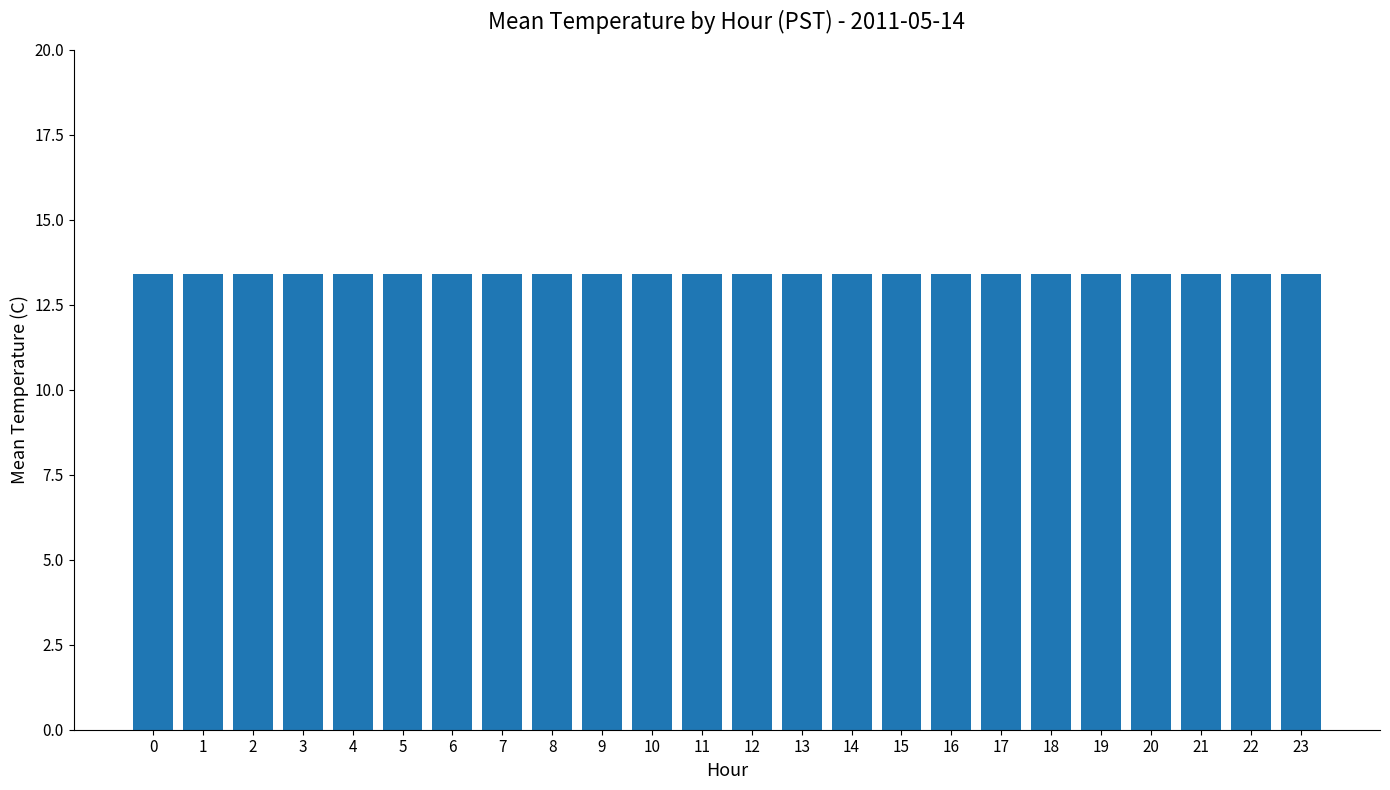

The value at 11 is 21.5. True or false?

False